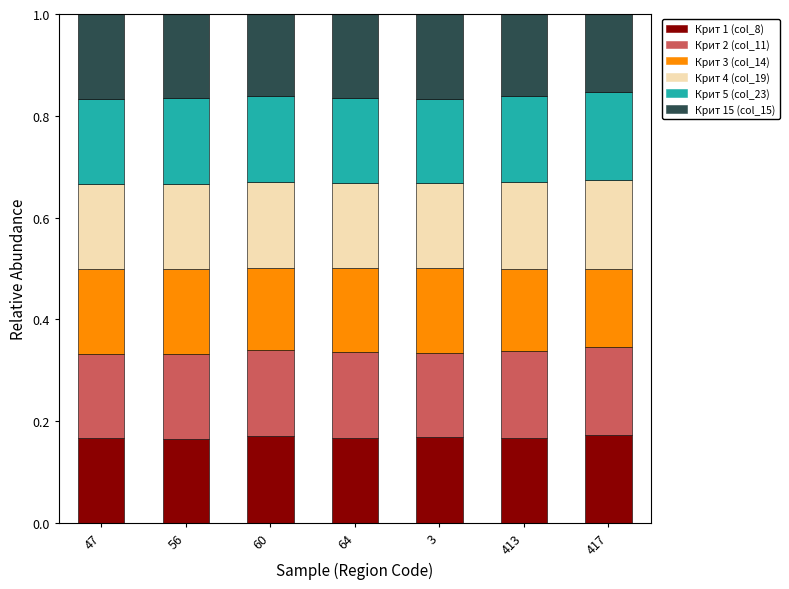

How many Крит 1 (col_8) values are between 0 and 1?

7